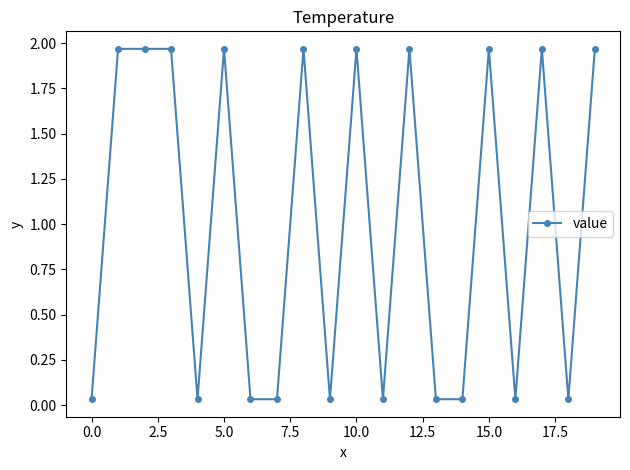

What is the average value?

1.0